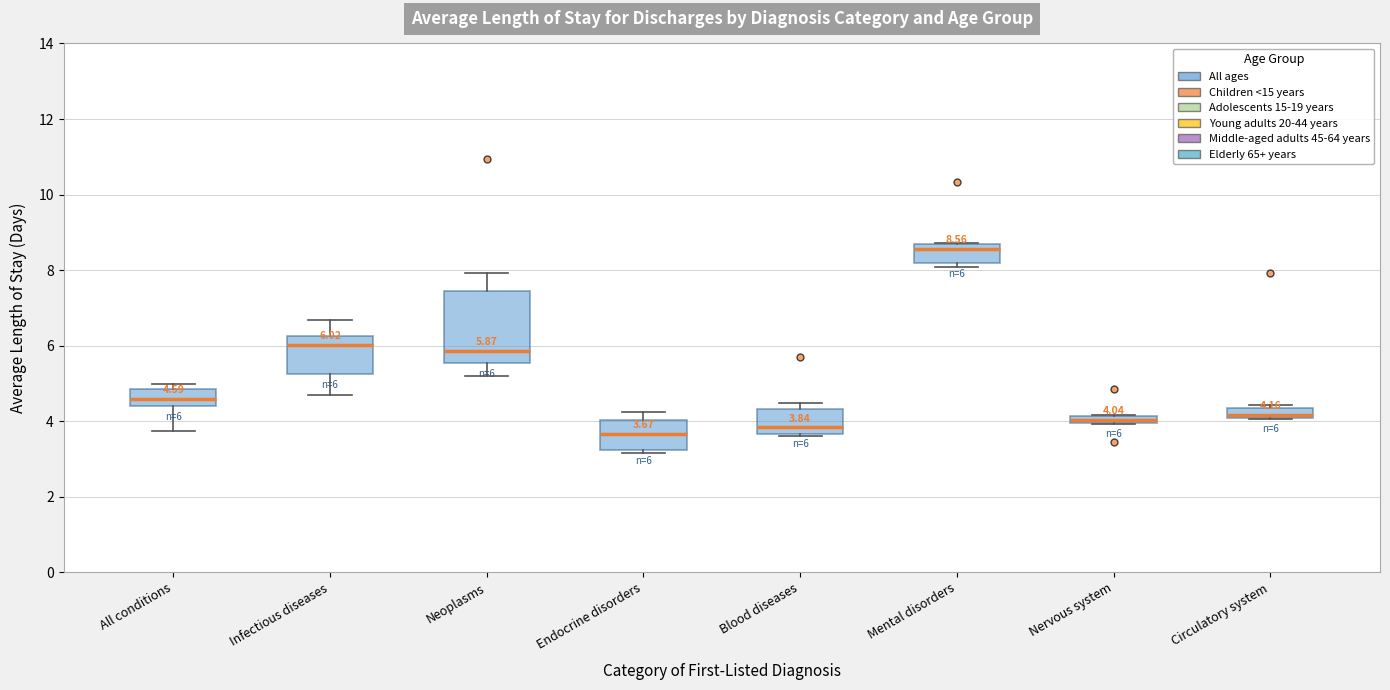

Which box is the tallest, from its lower edge to its upper edge?

Neoplasms